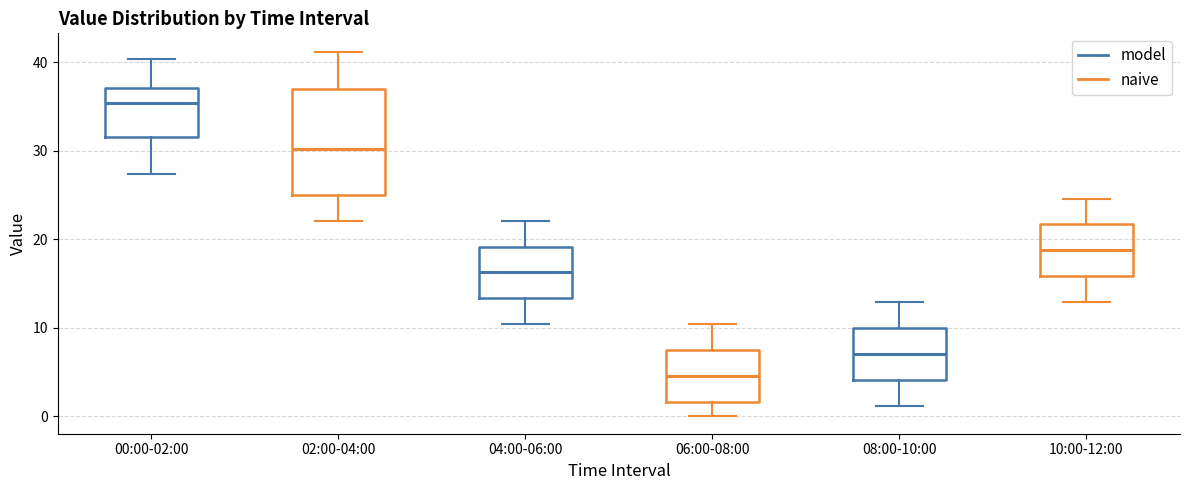

Reading left to right, transcribe this box plot: for each box, give where its median line is, the range the box spans, and where its two whiskers end, as read against the y-axis. The values are not printed on the chart, so give them approximately, as read against the axis.

00:00-02:00: median 35, box 32 to 37, whiskers 27 to 40
02:00-04:00: median 30, box 25 to 37, whiskers 22 to 41
04:00-06:00: median 16, box 13 to 19, whiskers 10 to 22
06:00-08:00: median 5, box 2 to 7, whiskers 0 to 10
08:00-10:00: median 7, box 4 to 10, whiskers 1 to 13
10:00-12:00: median 19, box 16 to 22, whiskers 13 to 25